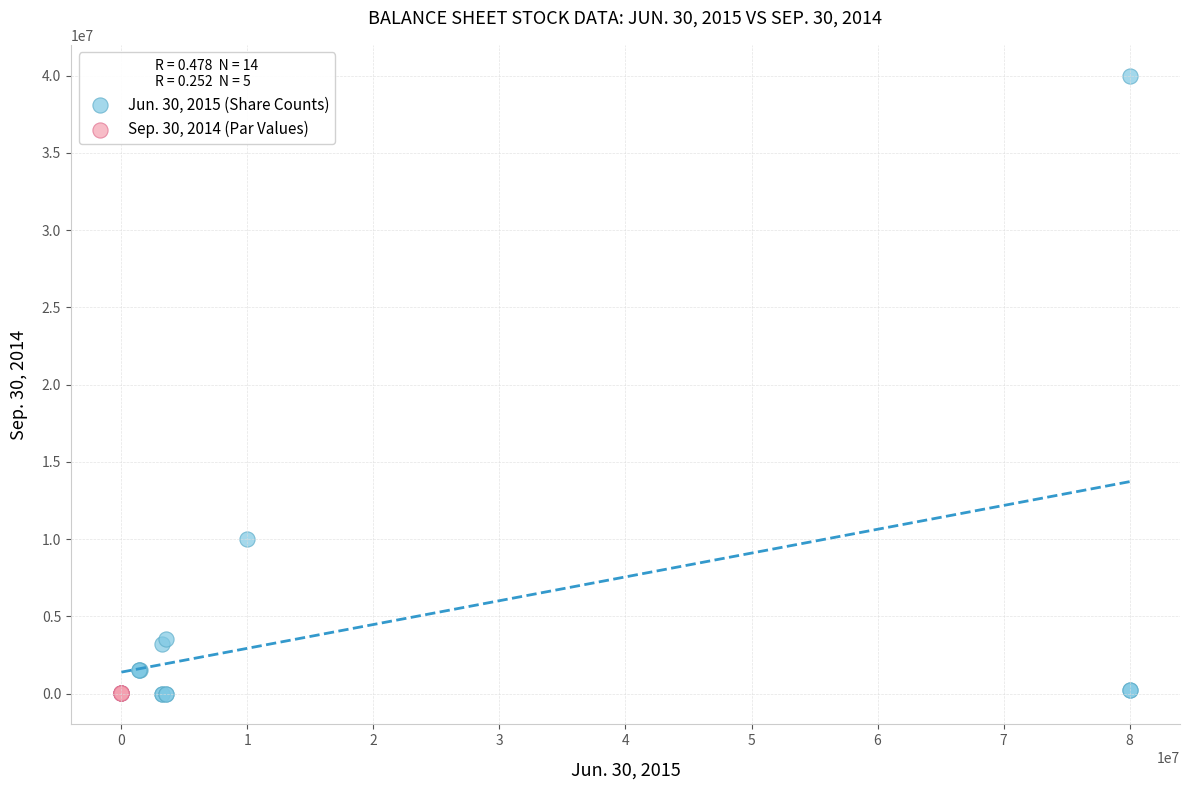

Which series has the widest spread of Y values?

Jun. 30, 2015 (Share Counts)